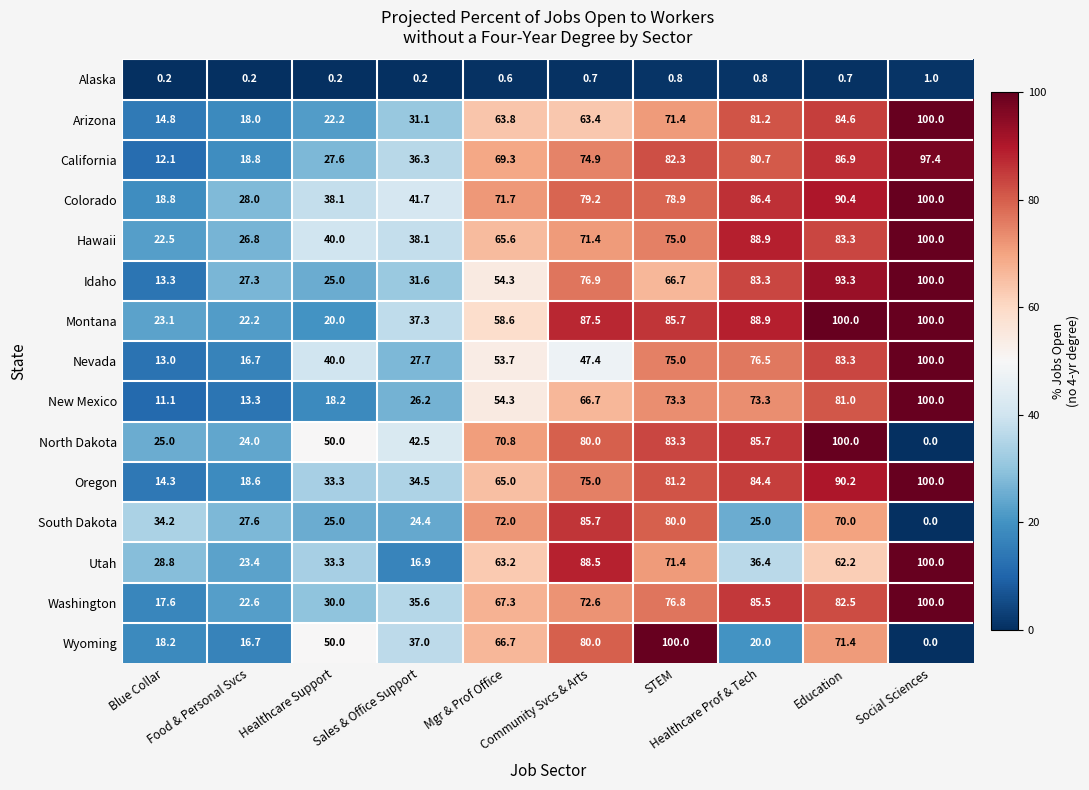

What is the lowest value of the Montana series?

20.0